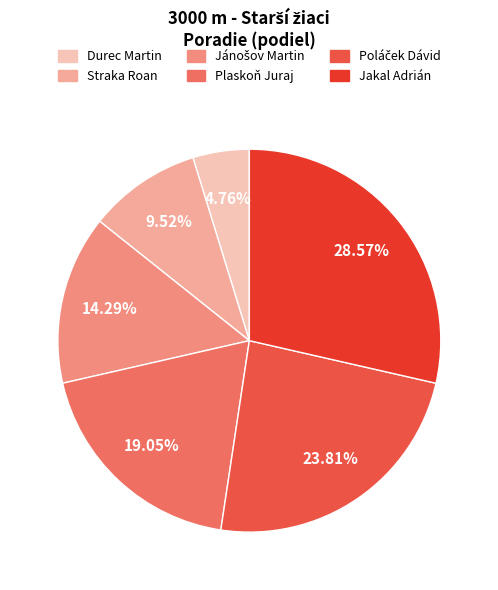

What is the total percentage of Straka Roan and Jakal Adrián?

38.1%